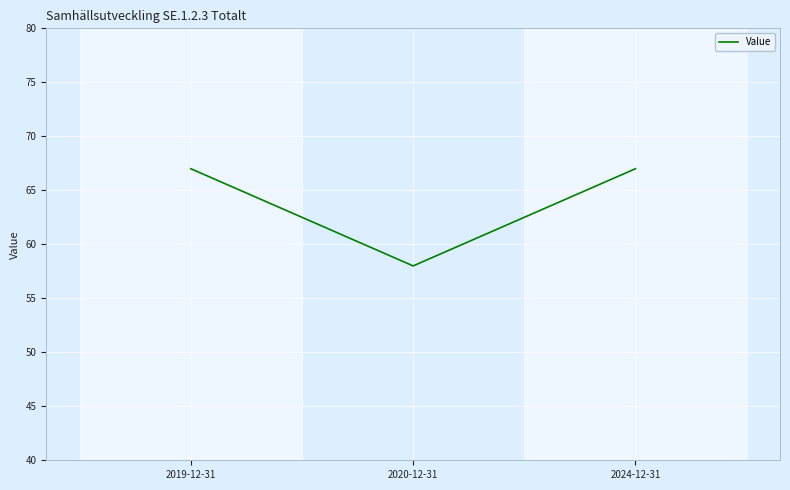

What position from the right is 2019-12-31?

3